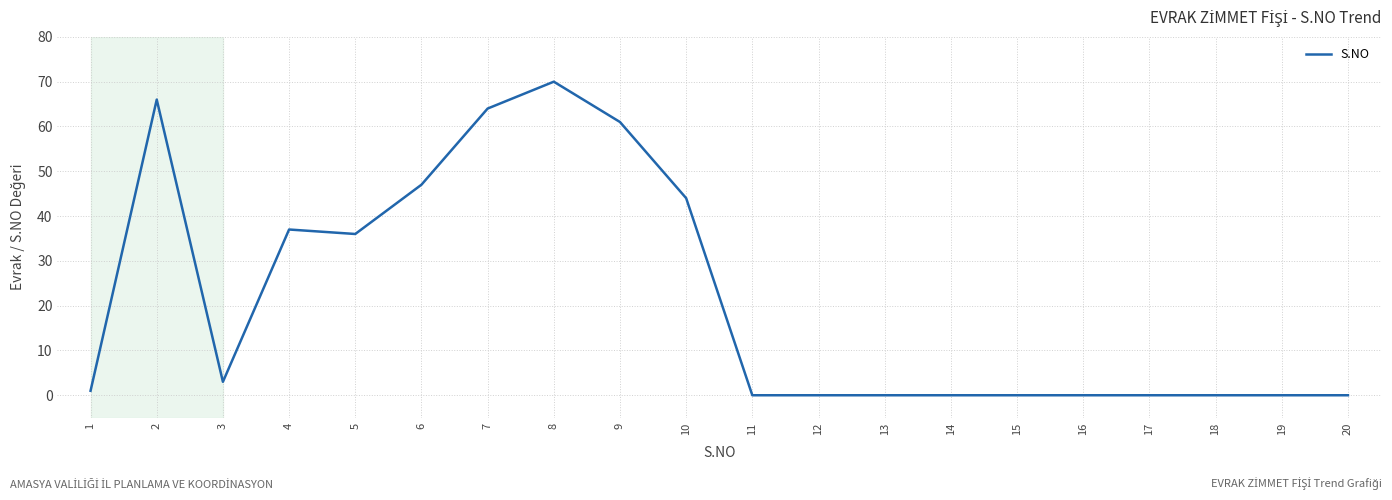

Reading left to right, extract all data points from this chart.

1=1	2=66	3=3	4=37	5=36	6=47	7=64	8=70	9=61	10=44	11=0	12=0	13=0	14=0	15=0	16=0	17=0	18=0	19=0	20=0